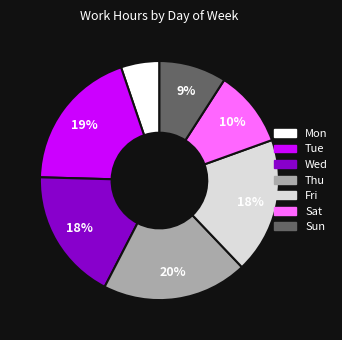

Does Tue account for over 50% of the chart?

No